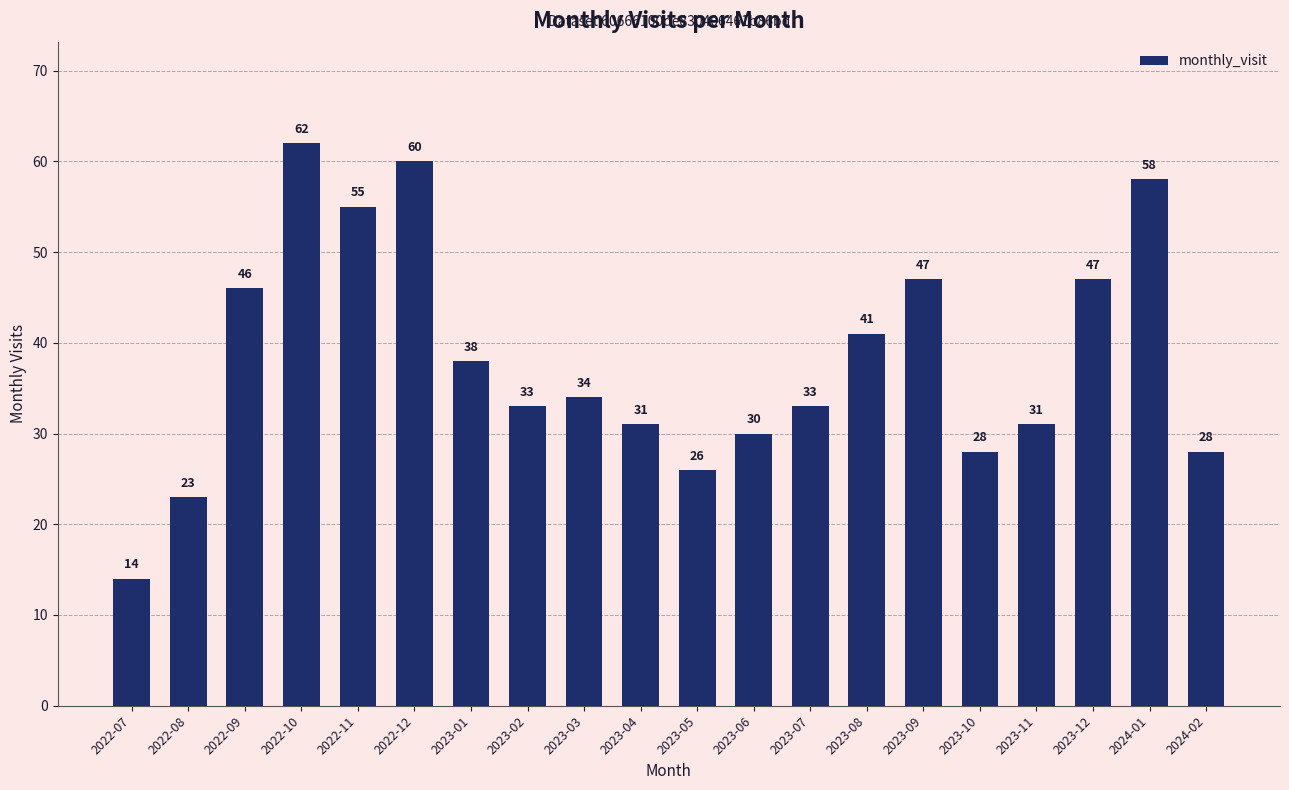

Approximately how many times larger is the value at 2023-11 compared to 2024-02?

1.1